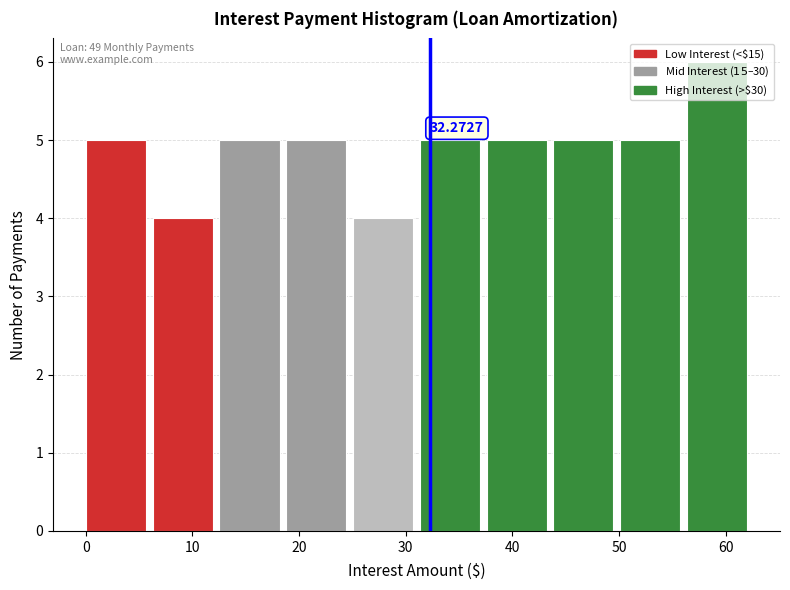

Which range on the x-axis has the tallest bar?

56 to 63